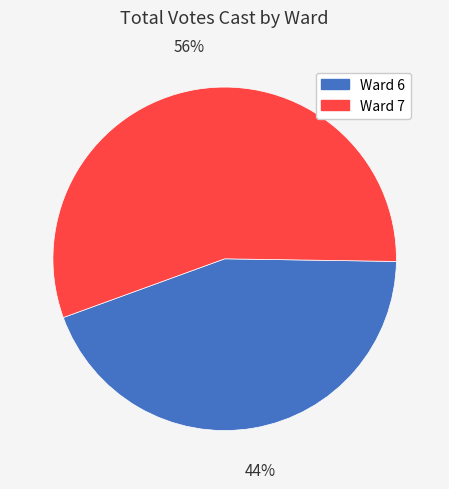

To the nearest percent, what percentage of the pie is Ward 7?

56%